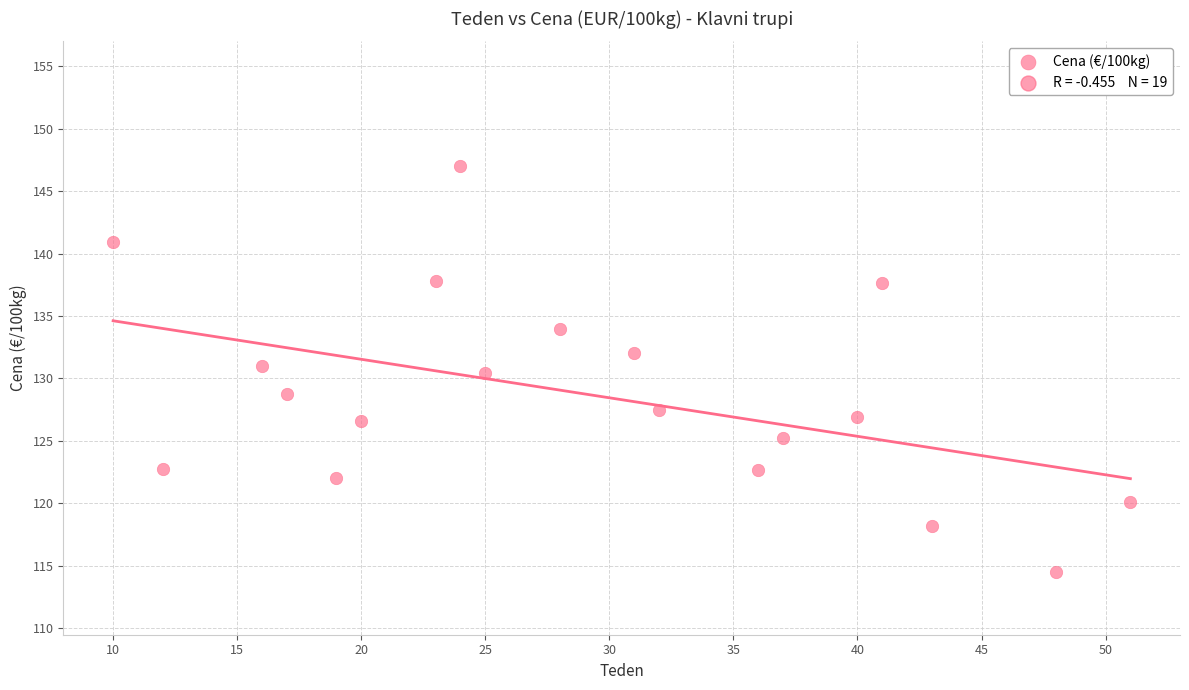

What is the range of Y values (max minus min)?

32.5